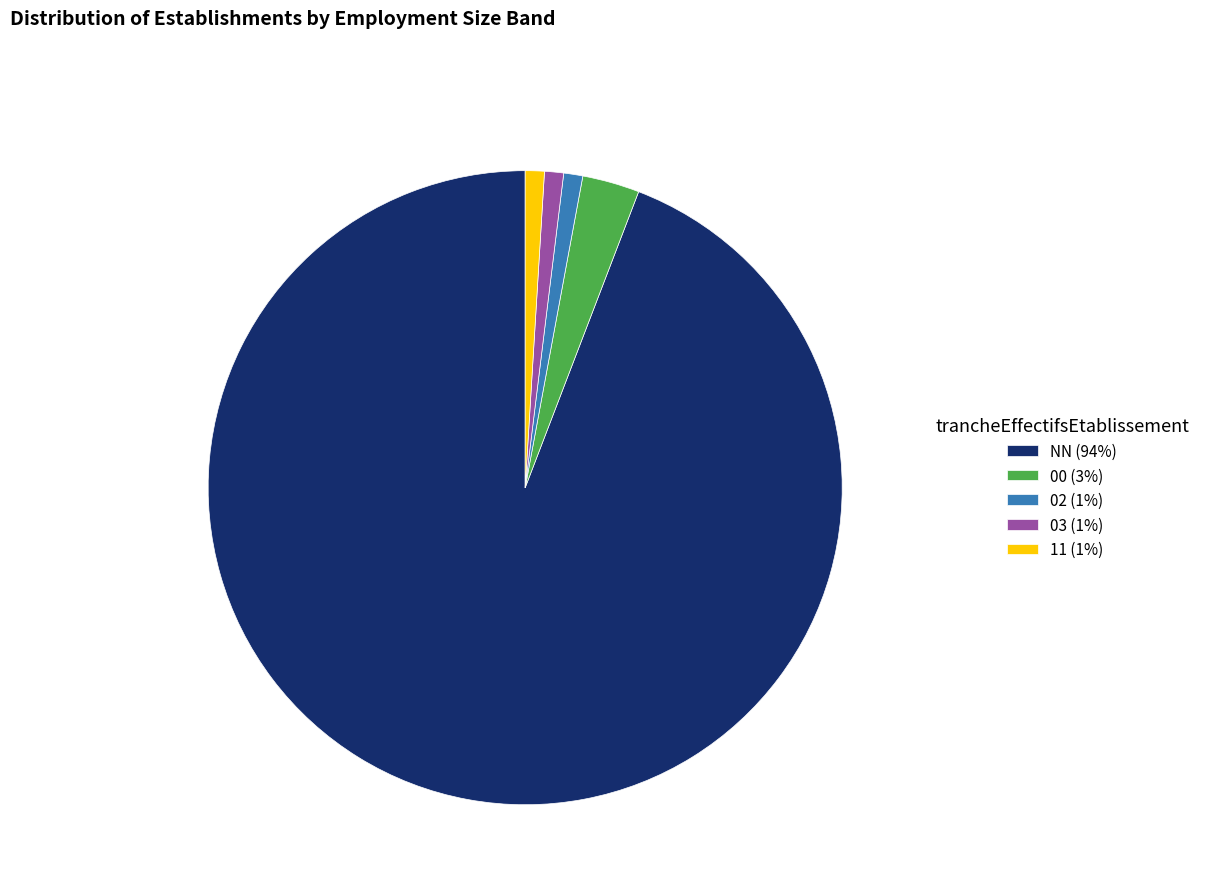

The 00 (3%) slice represents 17% of the pie. True or false?

False